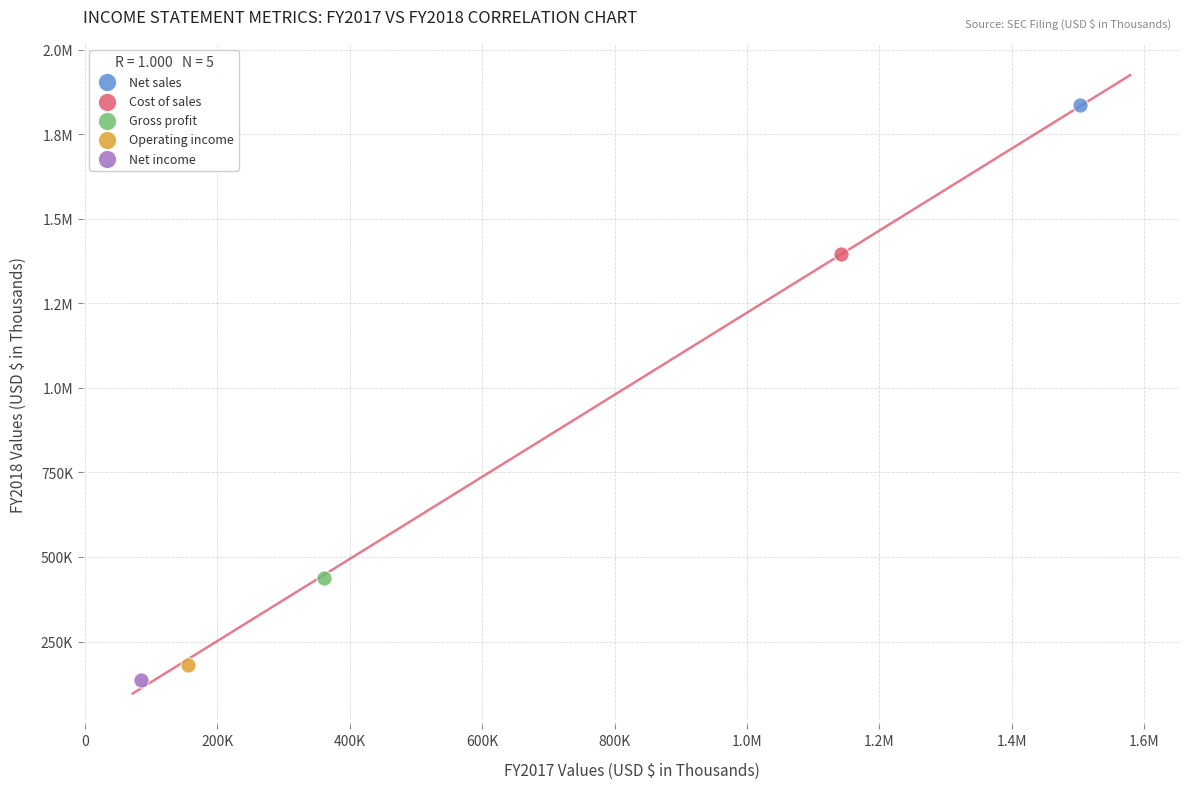

What are all the series names shown in the legend?

Net sales, Cost of sales, Gross profit, Operating income, Net income